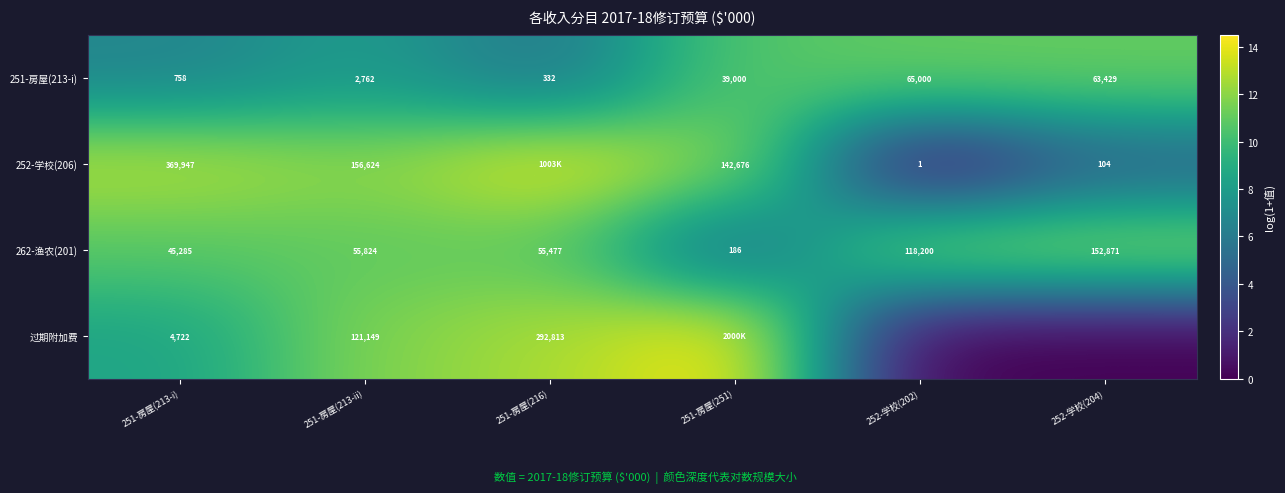

How many values in the 过期附加费 series are below 11?

3